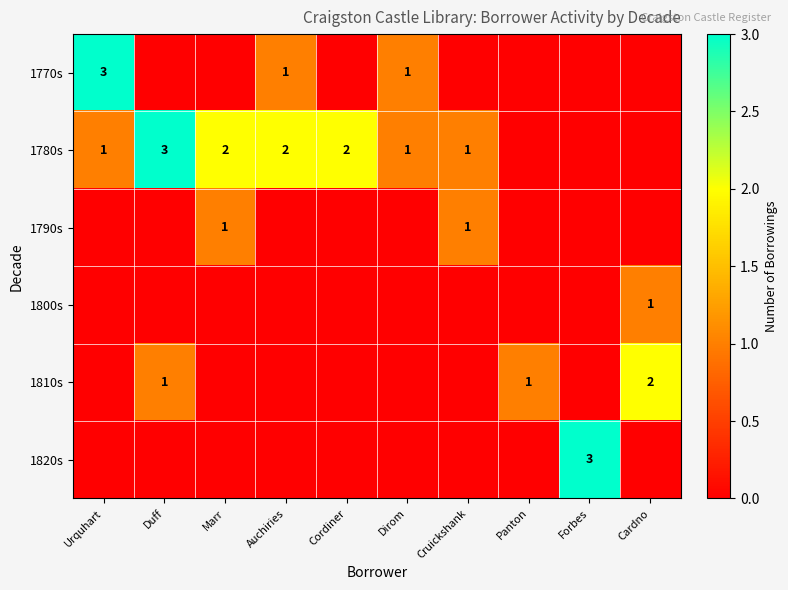

The 1810s series shows 1 at Panton. True or false?

True